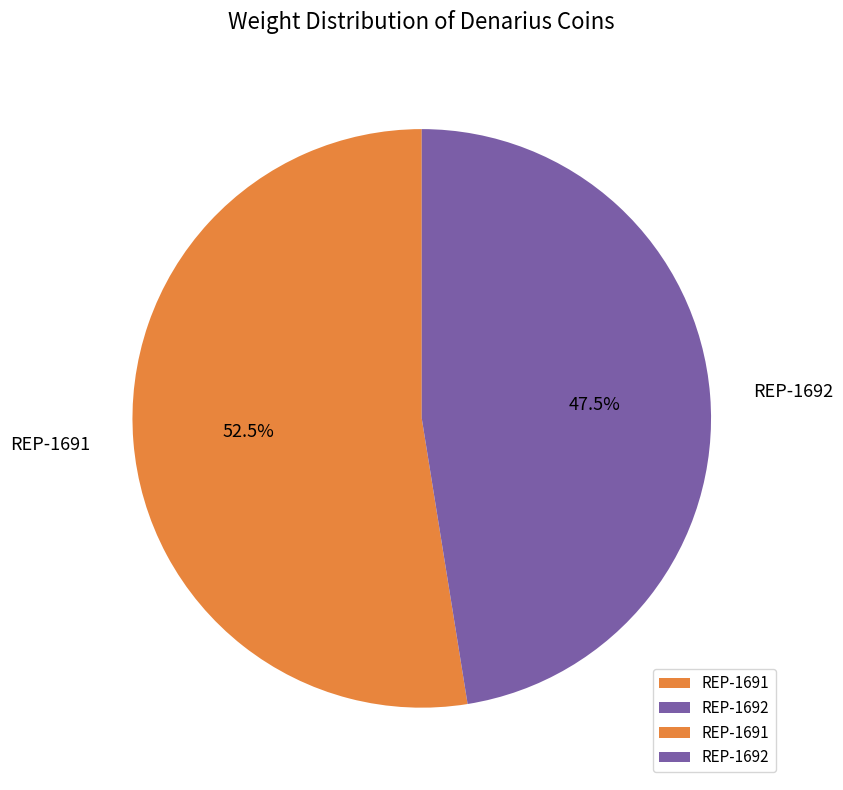

What is the ratio of the value at REP-1691 to the value at REP-1692?

1.1